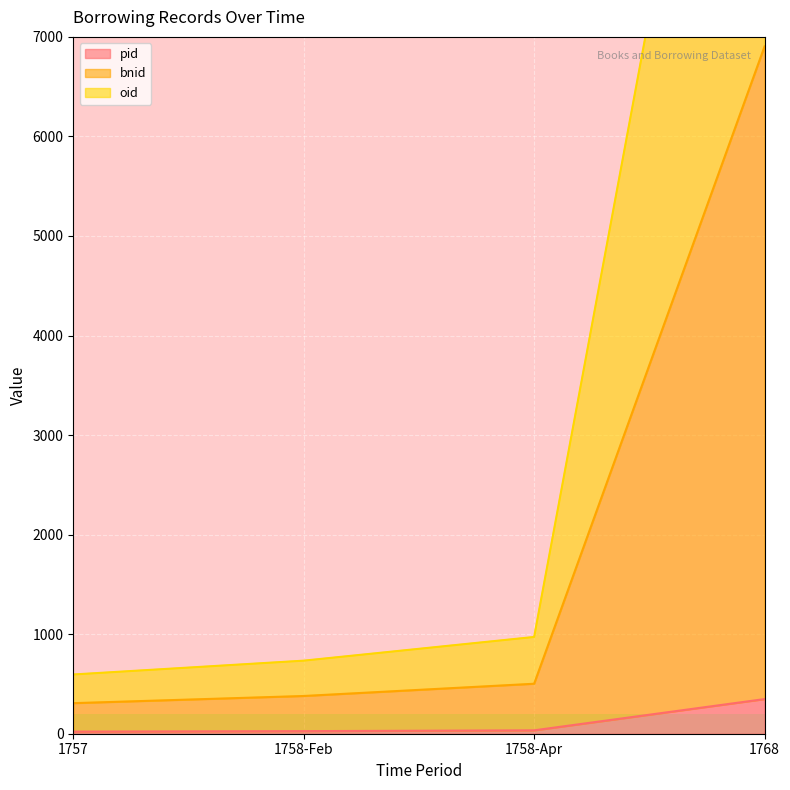

At which label does pid first exceed 34?

1768